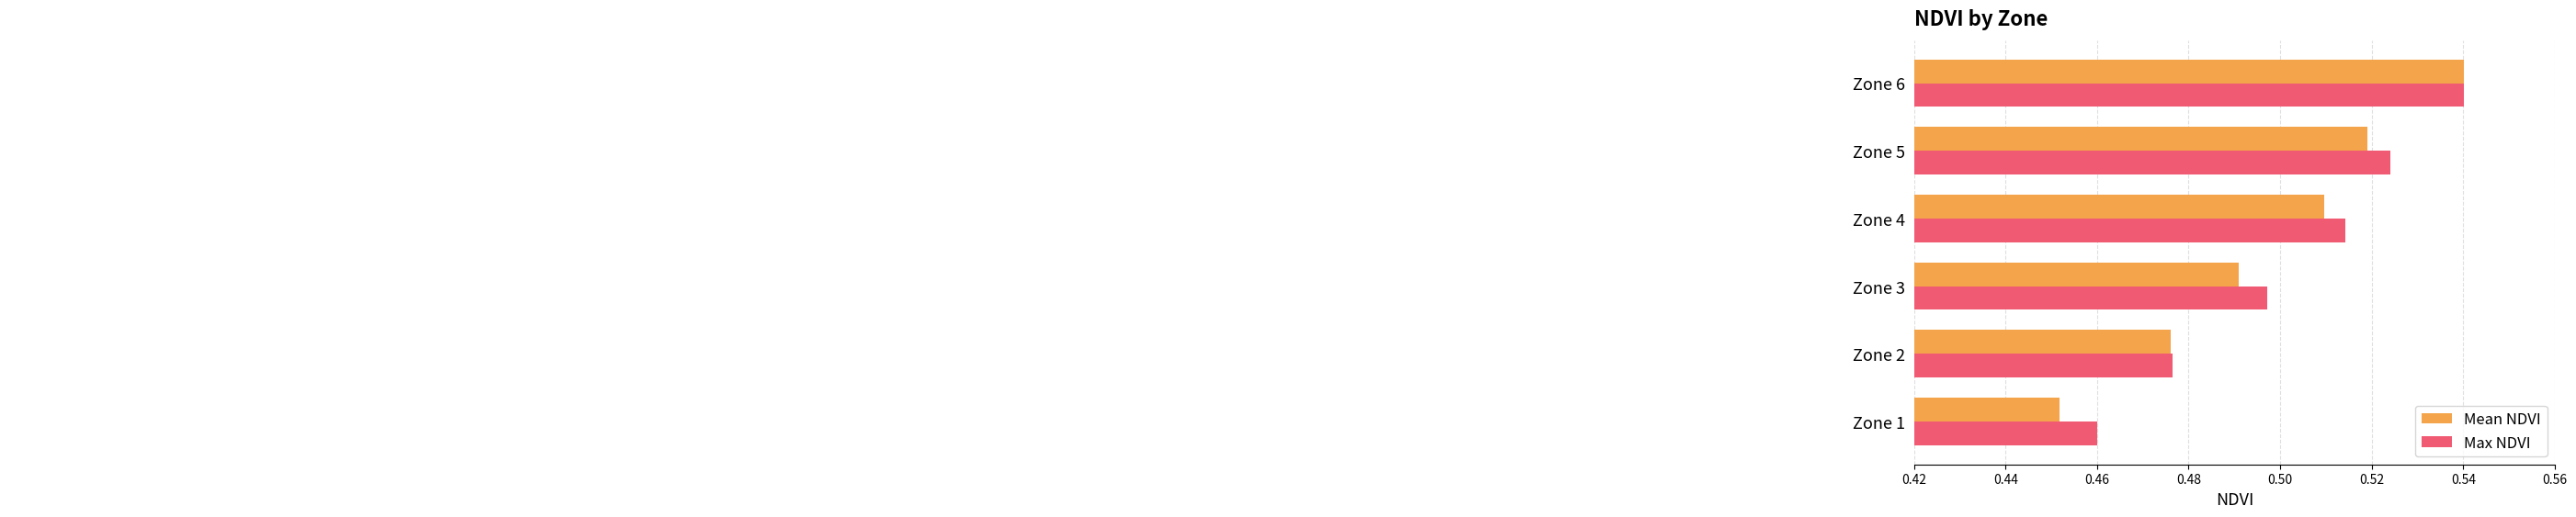

How many Mean NDVI values are between 0 and 1?

6